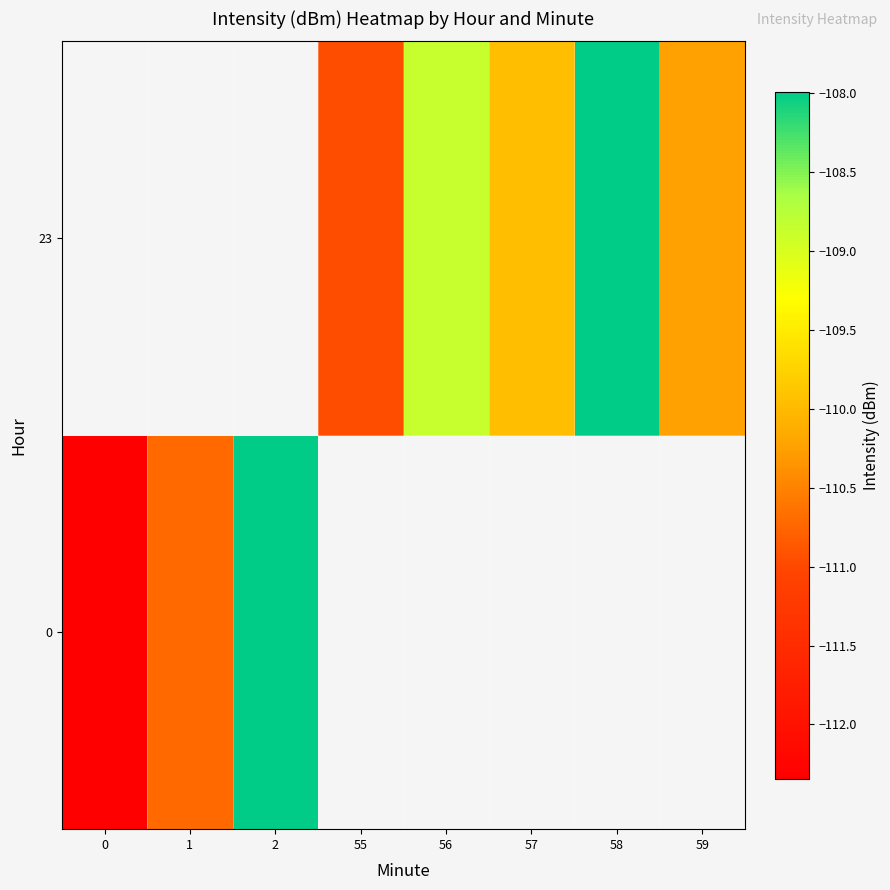

Rank the categories by row_1 value from lowest to highest.

57, 0, 1, 2, 55, 59, 56, 58